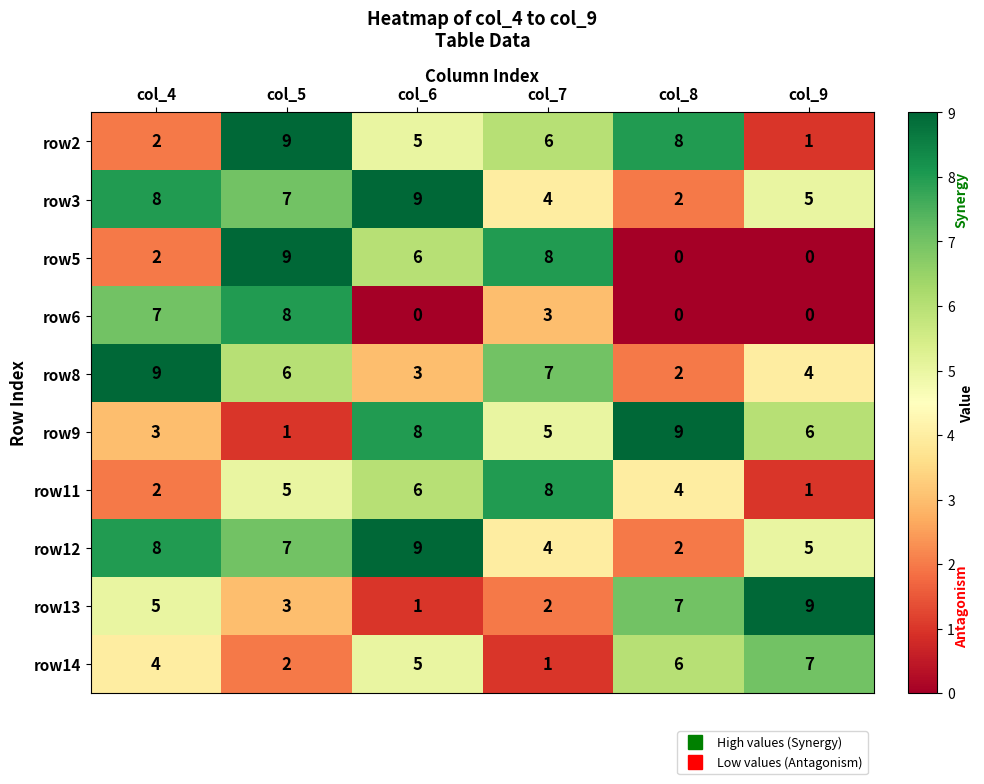

What value does the row13 series have at col_5?

3